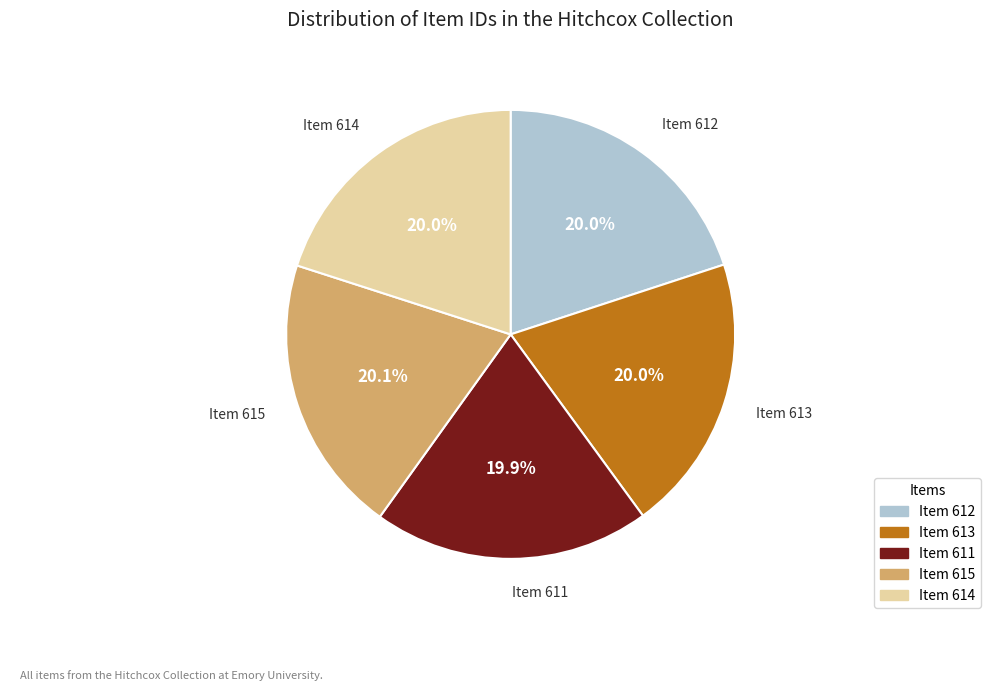

To the nearest percent, what percentage of the pie is Item 612?

20%